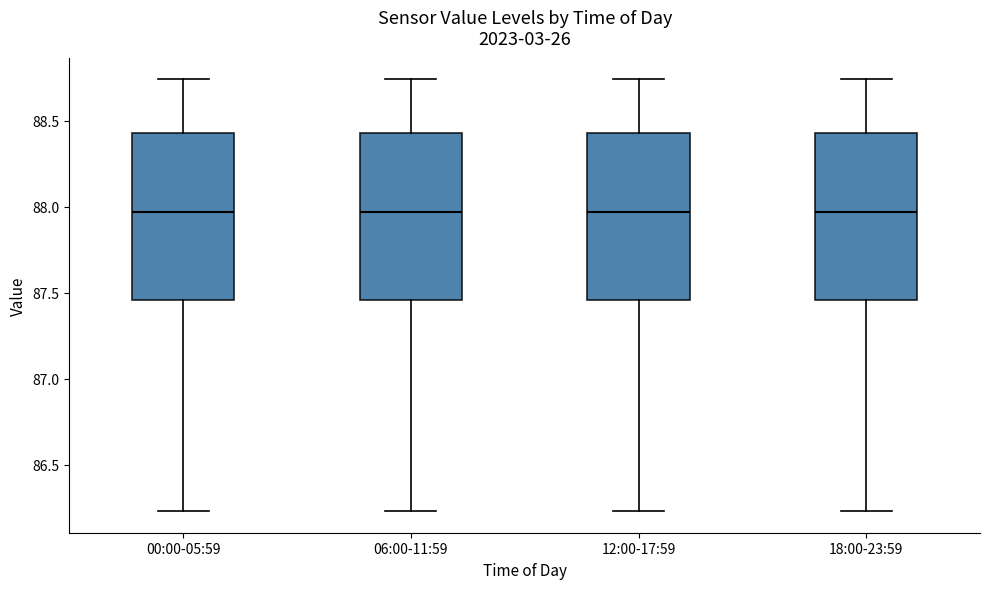

Reading left to right, read every box against the y-axis: the position of its median line, the range the box covers, and the ends of its whiskers. The values are not printed on the chart, so give them approximately, as read against the axis.

00:00-05:59: median 87.95, box 87.45 to 88.45, whiskers 86.25 to 88.75
06:00-11:59: median 87.95, box 87.45 to 88.45, whiskers 86.25 to 88.75
12:00-17:59: median 87.95, box 87.45 to 88.45, whiskers 86.25 to 88.75
18:00-23:59: median 87.95, box 87.45 to 88.45, whiskers 86.25 to 88.75